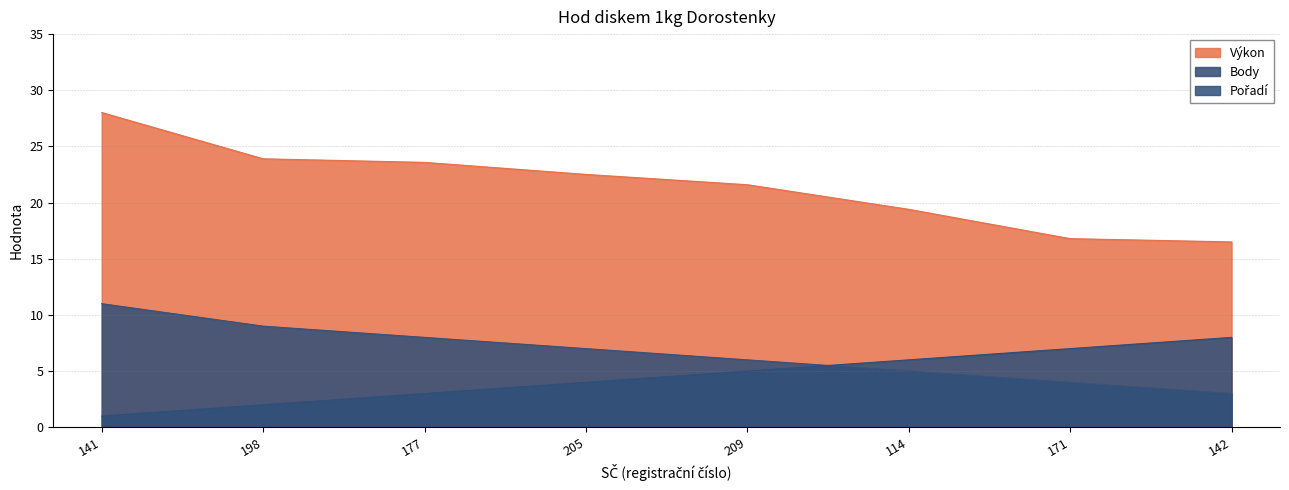

Which has a higher value, 205 or 171?

205